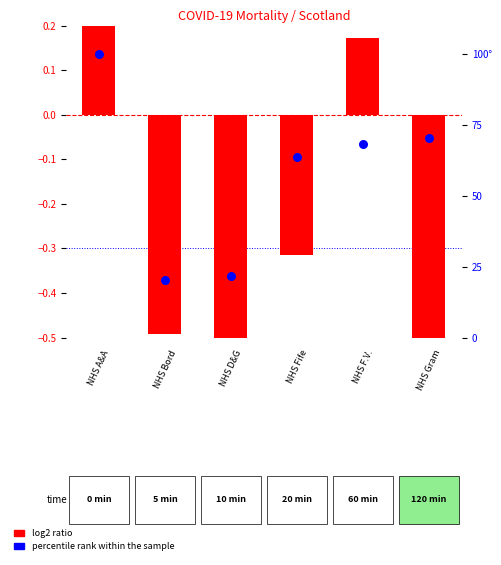

Which series contains the lowest Y value?

log2 ratio